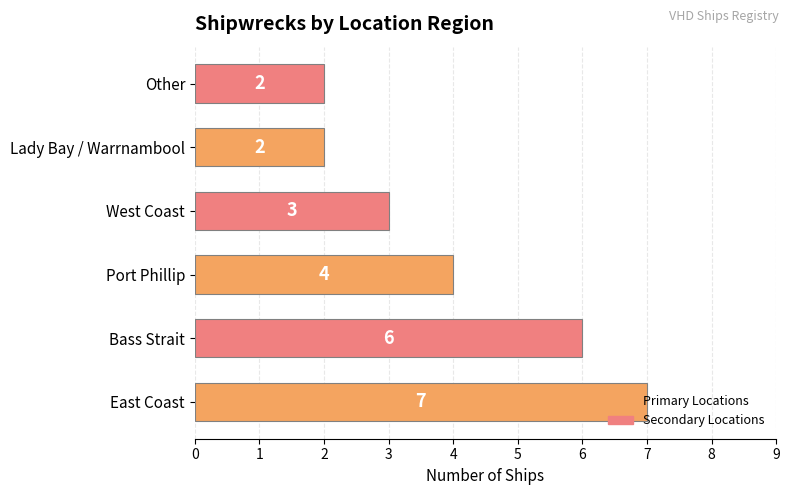

Approximately how many times larger is the value at East Coast compared to Lady Bay / Warrnambool?

3.5